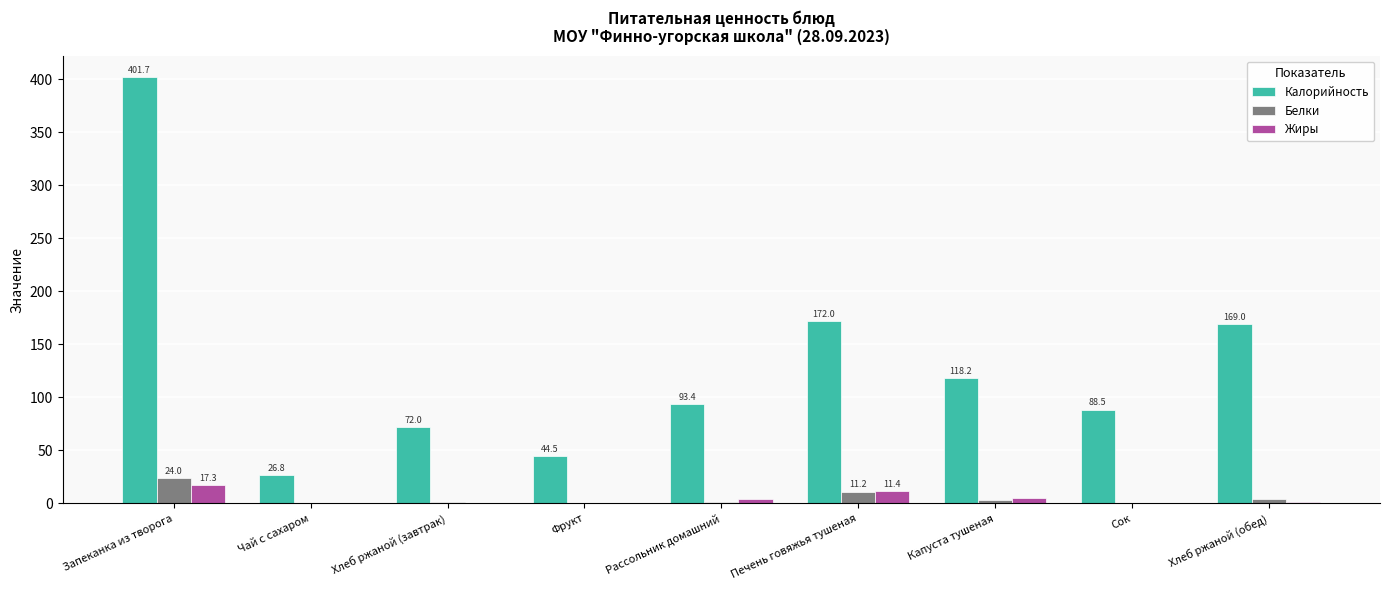

What is the sum of all Калорийность values?

1186.1